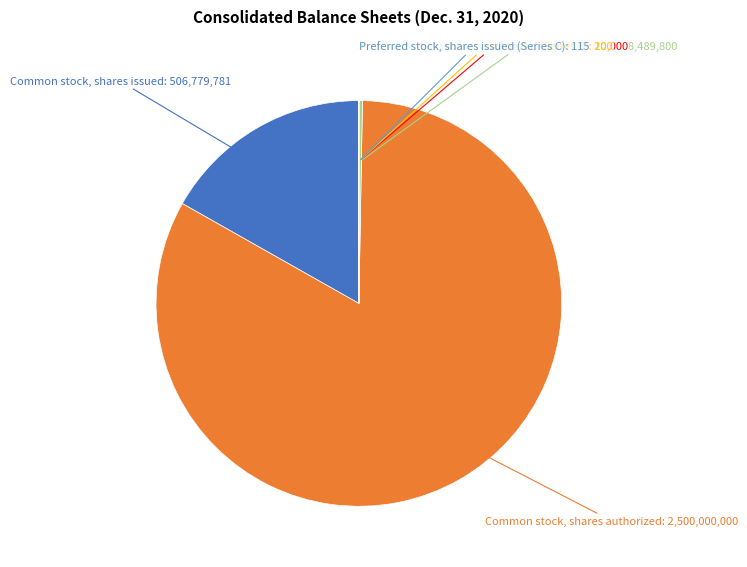

Which slice represents more than half of the pie?

Common stock, shares authorized